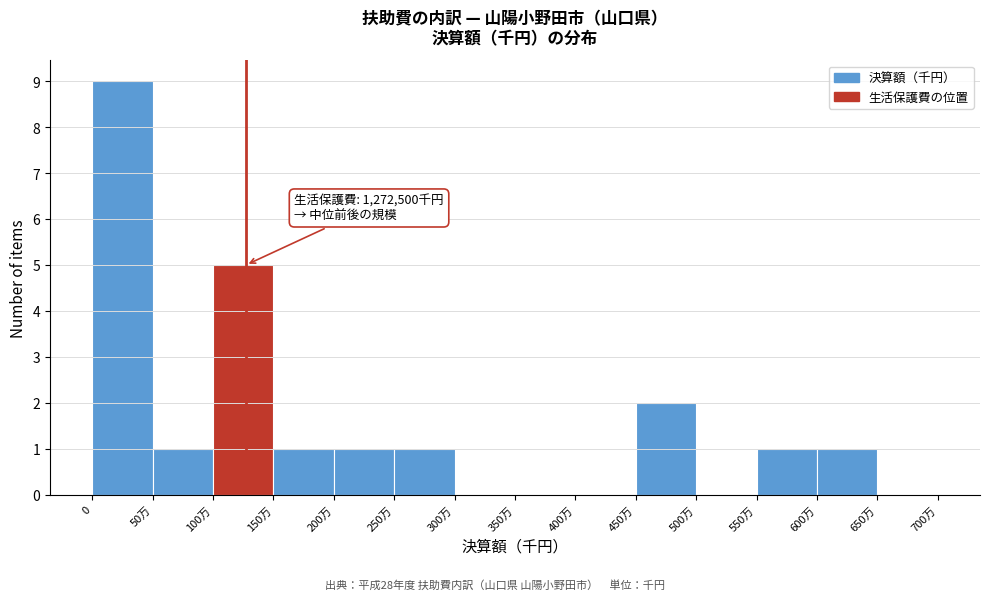

Reading left to right, list all the values displayed in this chart.

0=9	50万=1	100万=5	150万=1	200万=1	250万=1	300万=0	350万=0	400万=0	450万=2	500万=0	550万=1	600万=1	650万=0